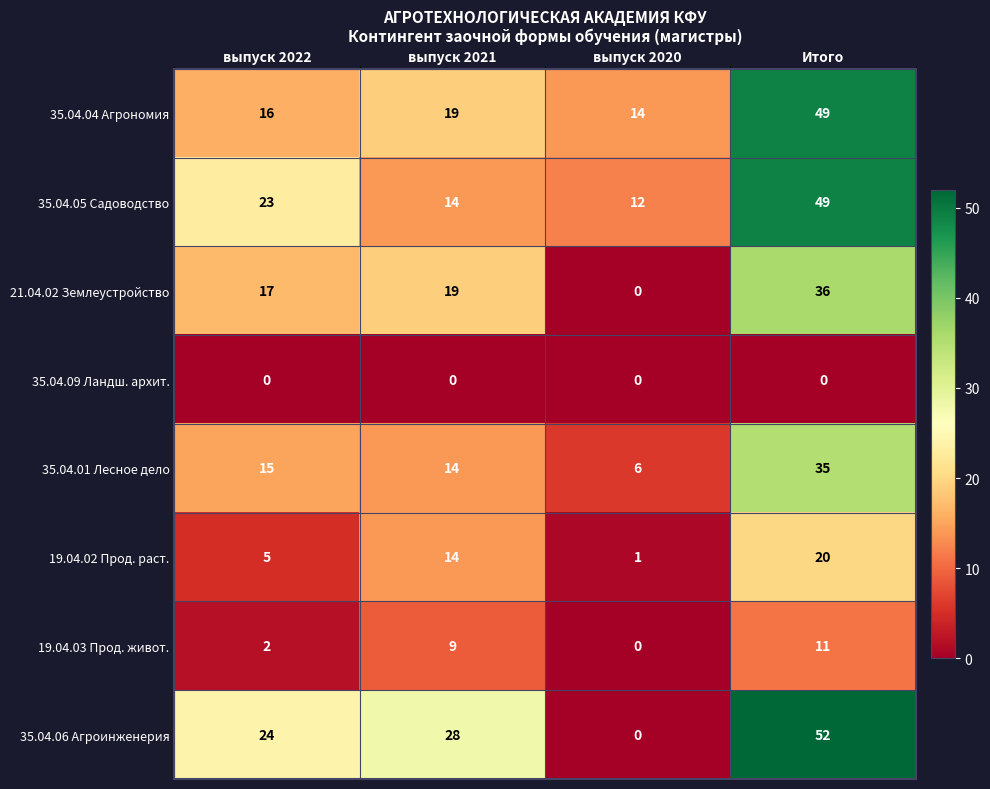

What is the sum of all 19.04.03 Прод. живот. values?

22